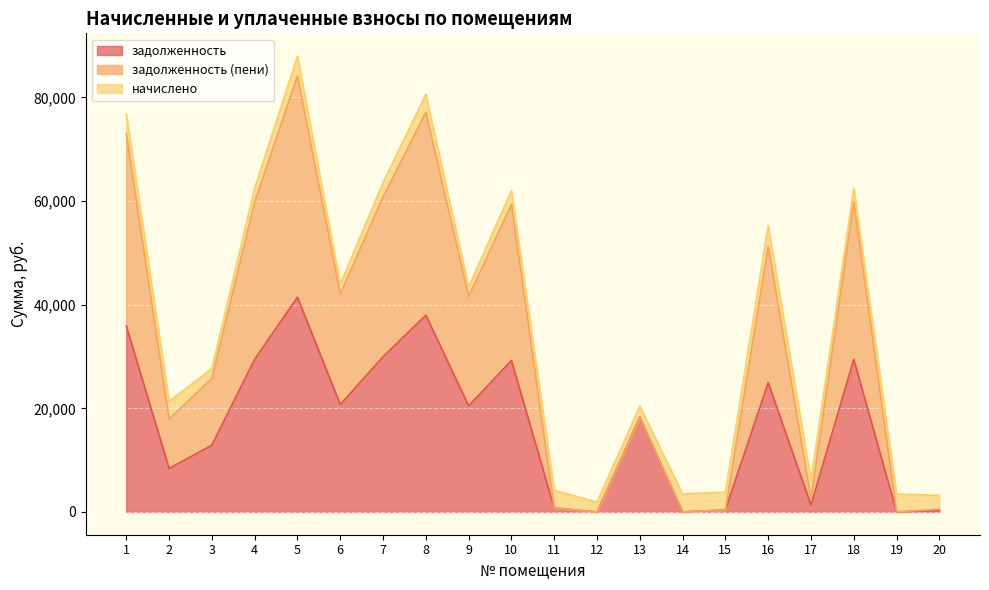

At which category is the sum across all series the highest?

5